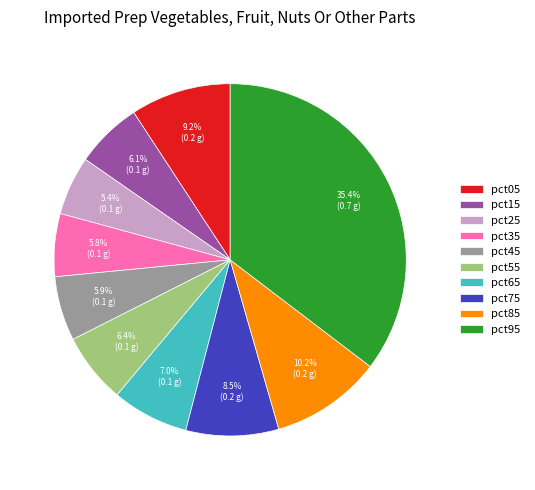

To the nearest percent, what portion does pct25 represent?

5%